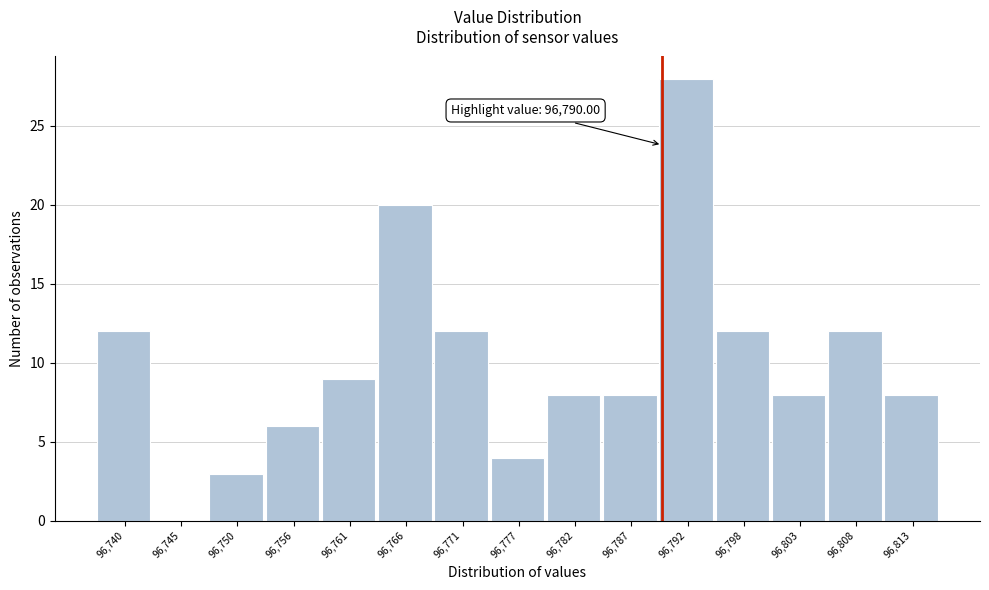

Over which range of the x-axis is the bar tallest?

96790 to 96795